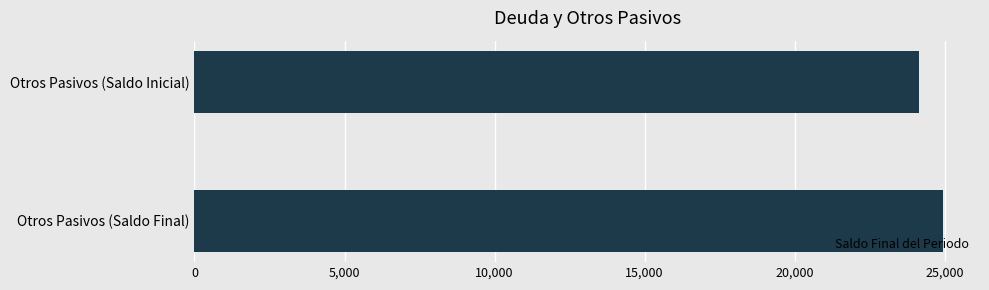

What is the smallest value displayed?

24142